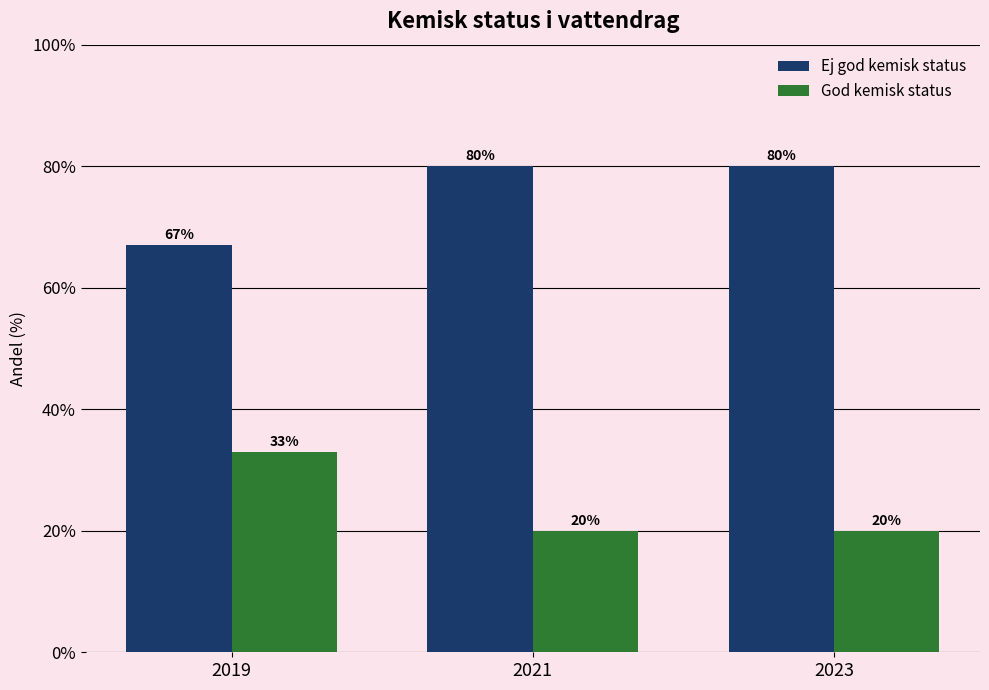

Rank the series by their average value, from highest to lowest.

Ej god kemisk status, God kemisk status